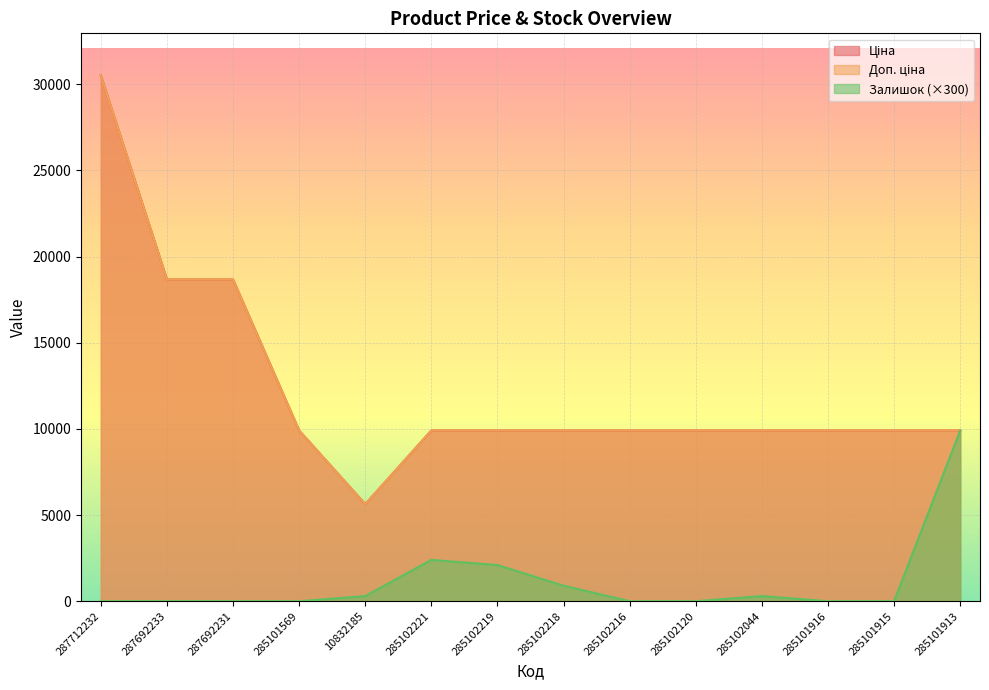

What is the difference between the maximum and minimum values in the Ціна series?

24876.3